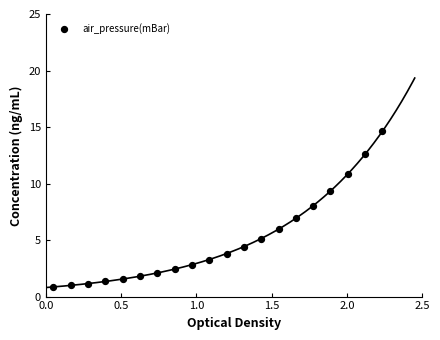

What is the range of Y values (max minus min)?

13.8